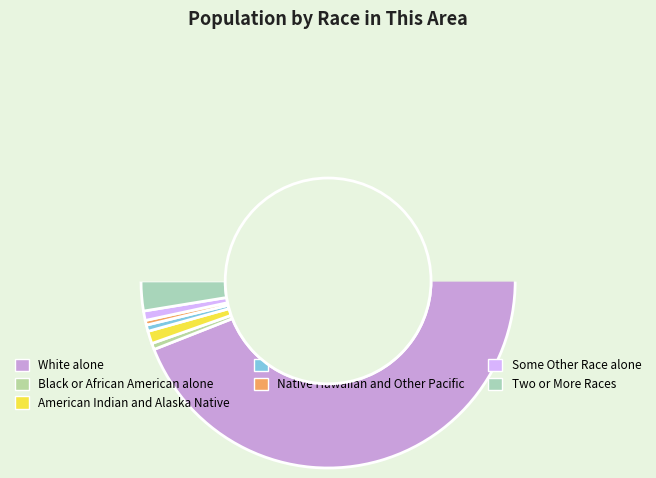

Is there a majority slice in this chart?

Yes